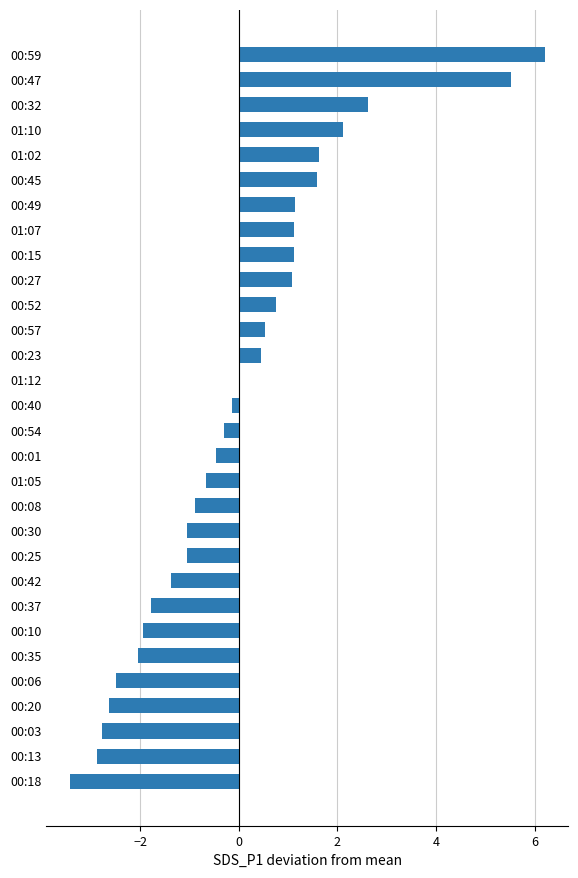

What is the change in value from 00:37 to 00:30?

+0.7